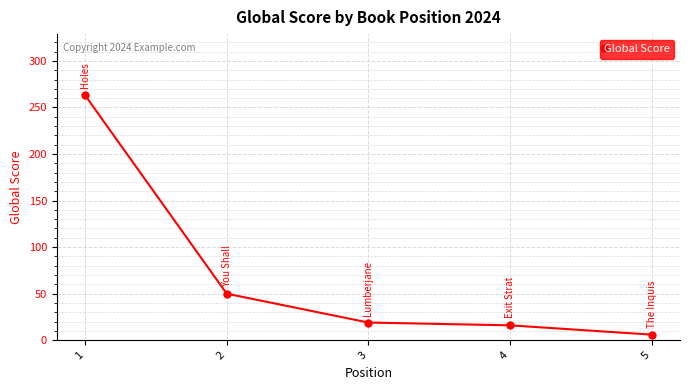

At which category does the chart reach its peak across all series?

1